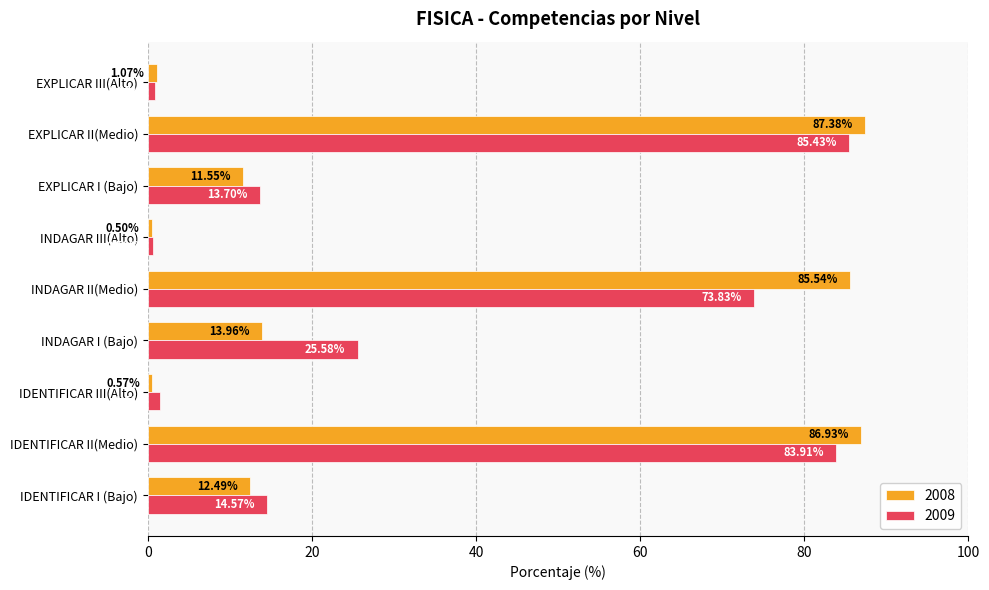

Which series has the largest range (max minus min)?

2008